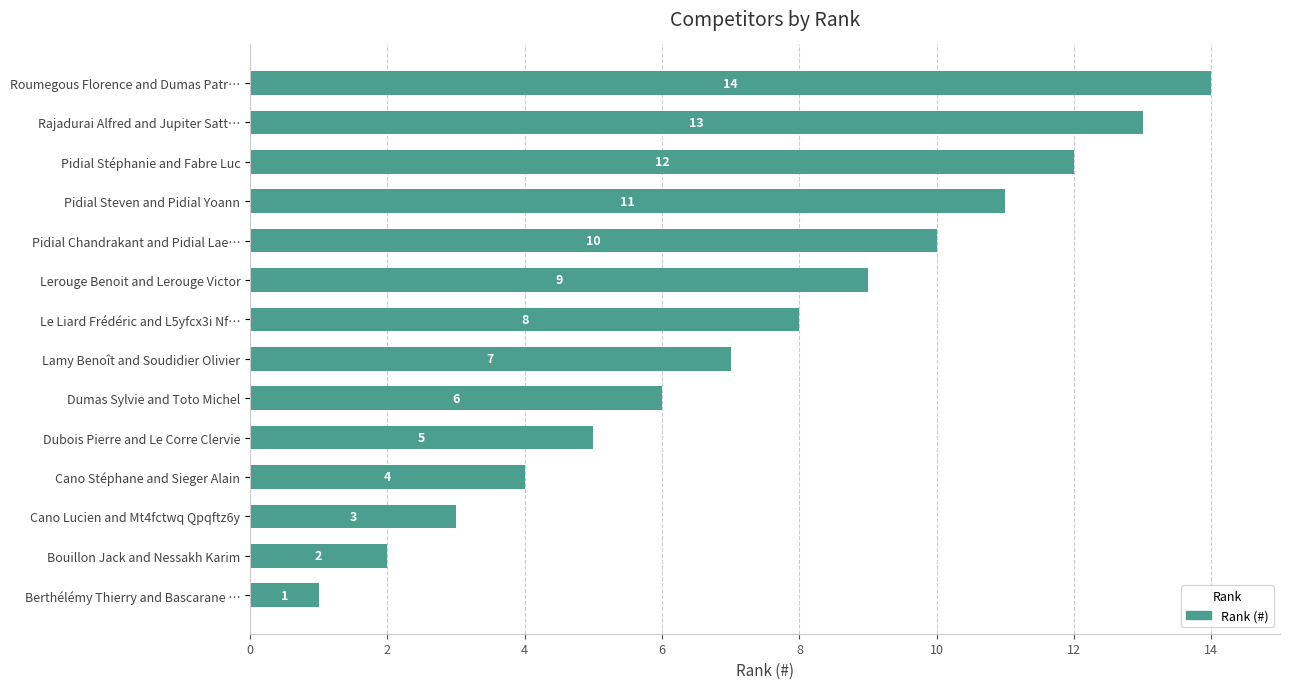

Which has a higher value, Berthélémy Thierry and Bascarane … or Roumegous Florence and Dumas Patr…?

Roumegous Florence and Dumas Patr…